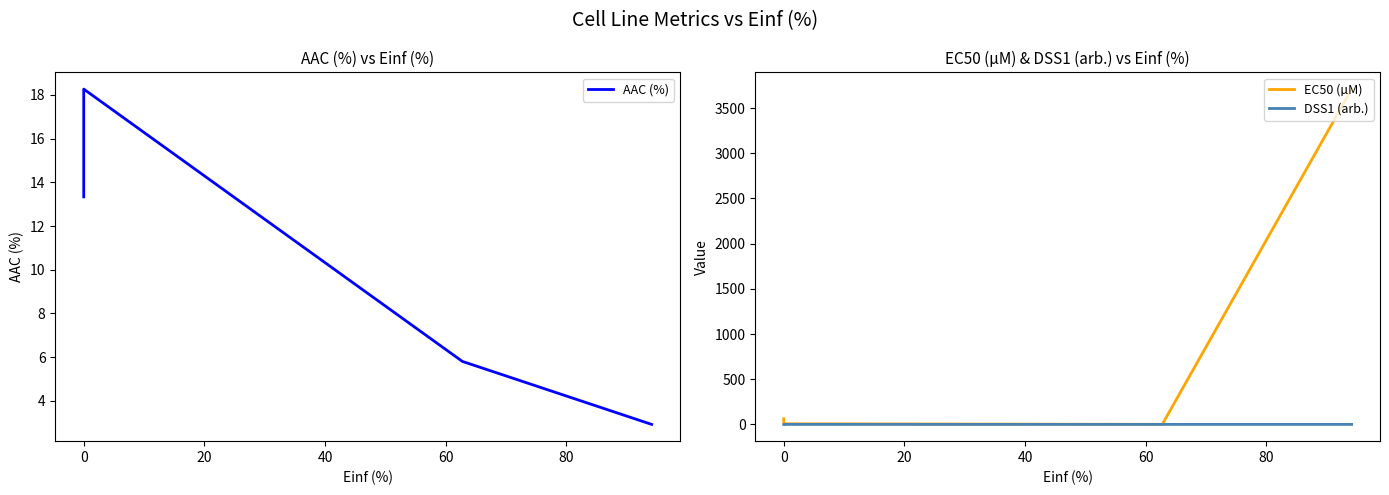

The value of EC50 (µM) at 0 is 6.8. True or false?

True